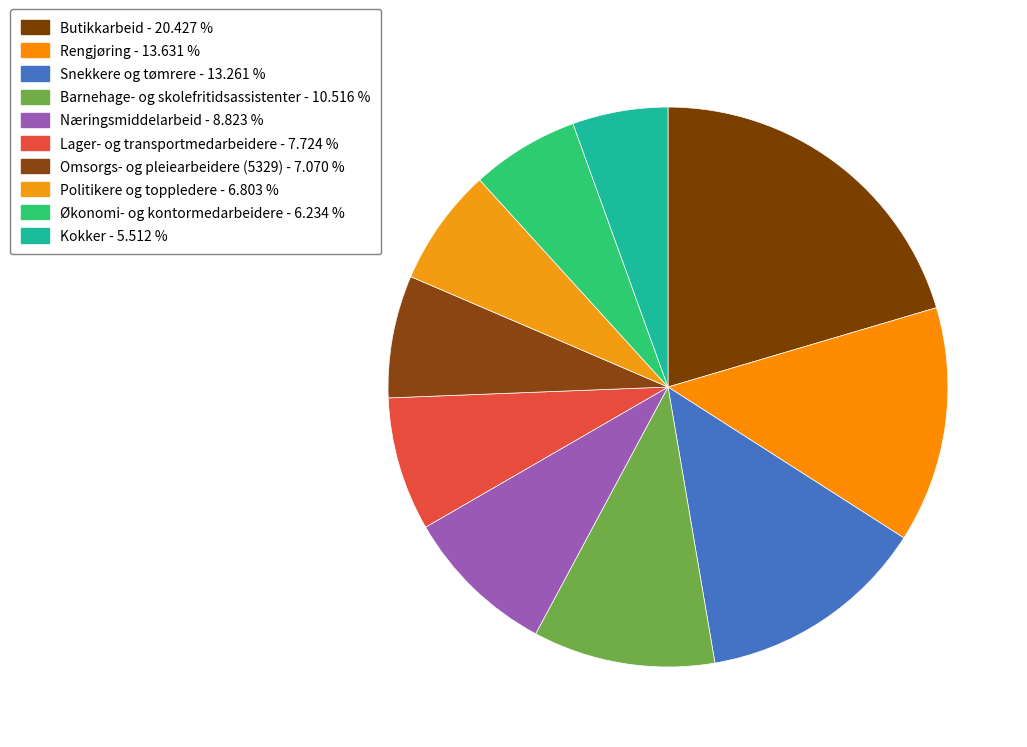

How many segments does this pie chart have?

10